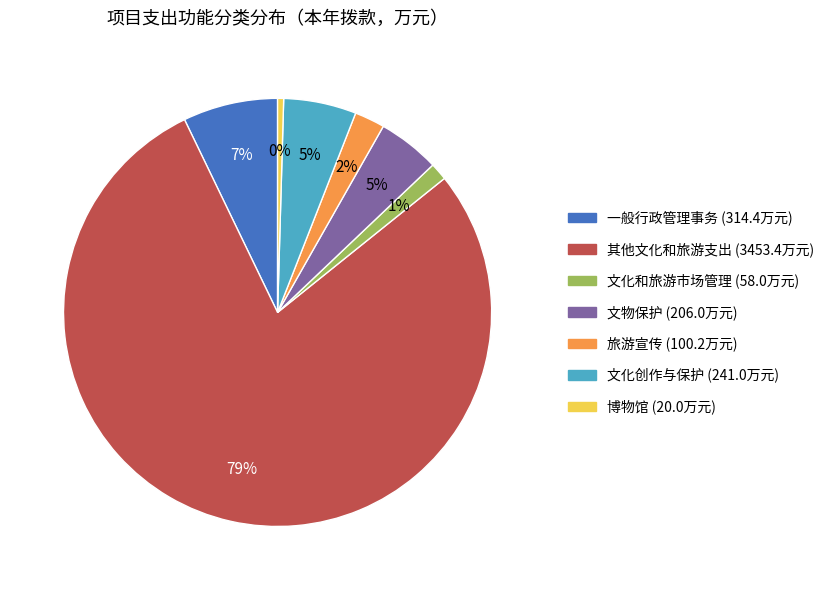

Count the number of slices in the pie.

7